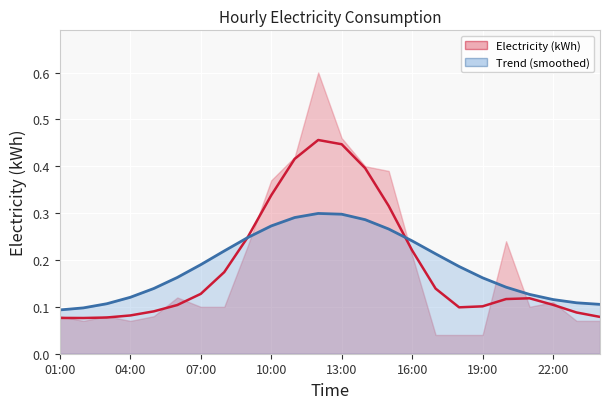

What value does the Electricity (kWh) smoothed series have at 20?

0.1